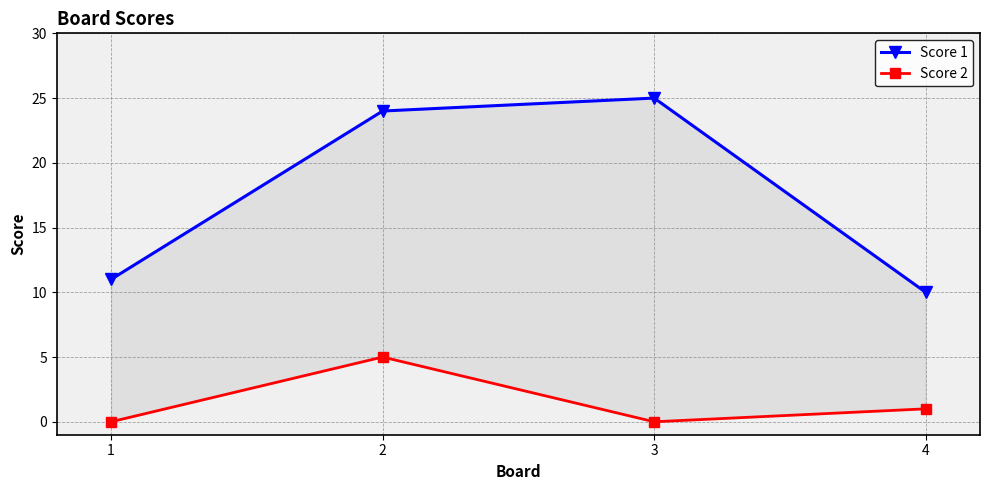

Where does the Score 1 series first go above 24?

3